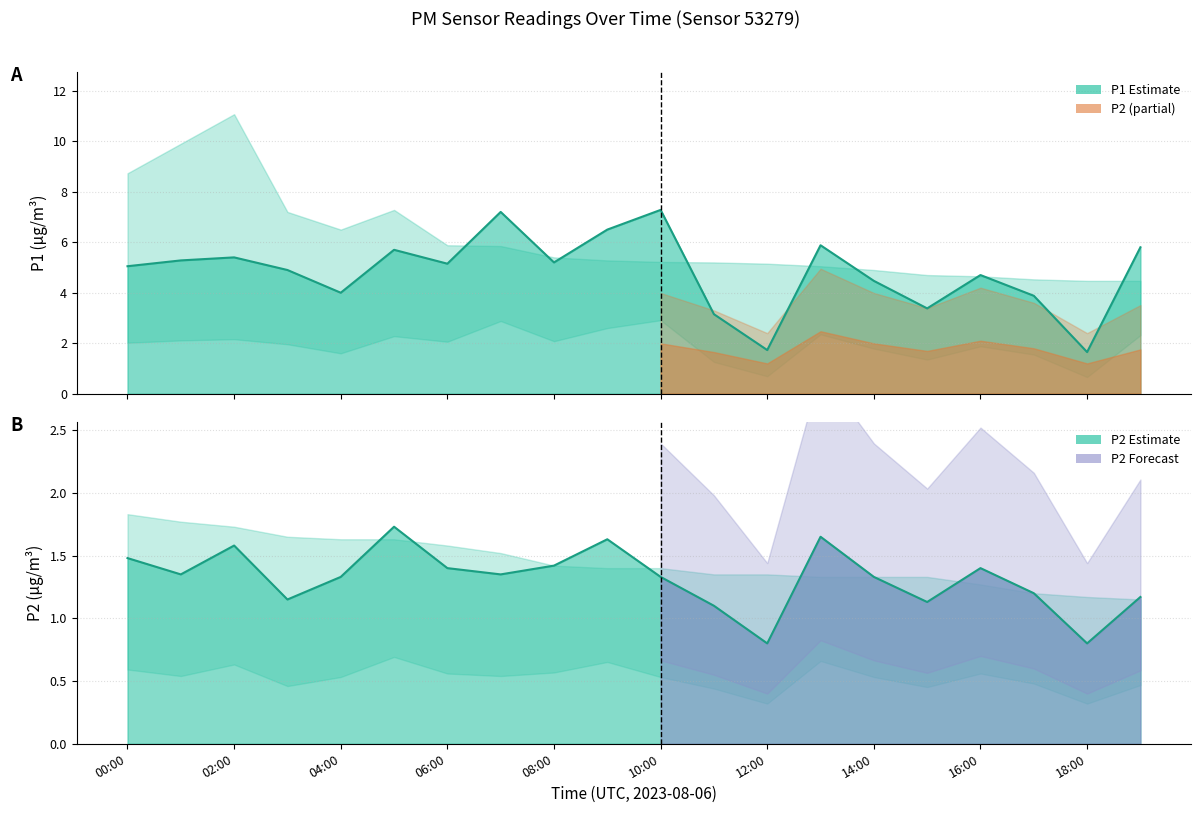

Is it true that P2 equals 1.4 at 18:00?

False